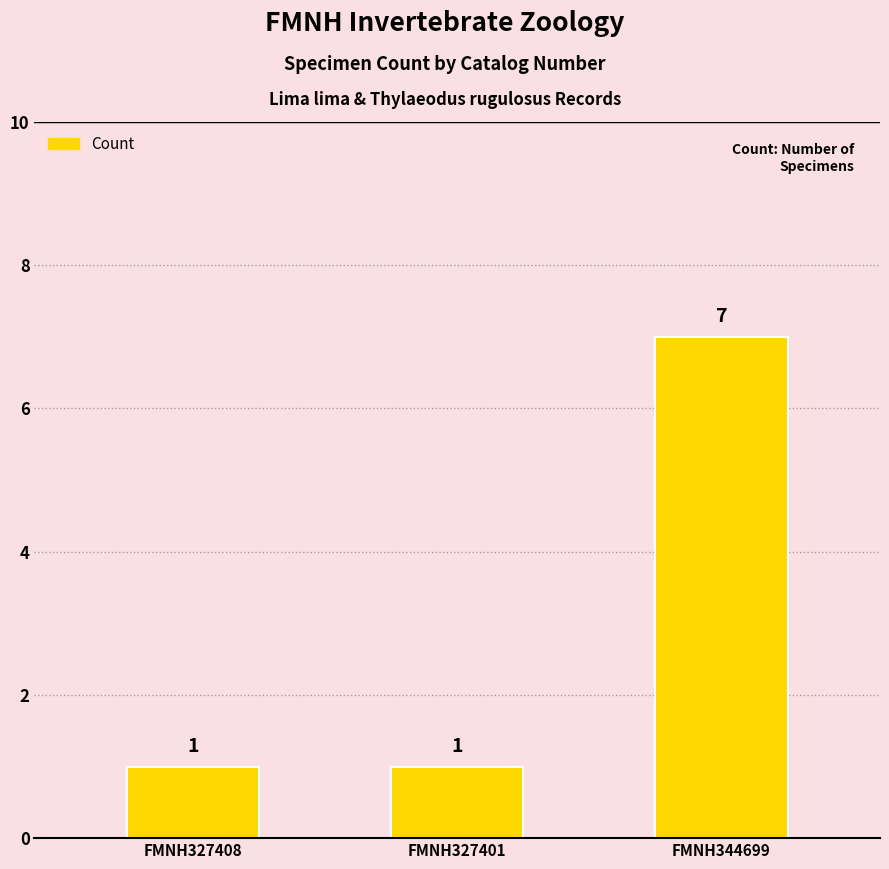

What is the sum of all values?

9